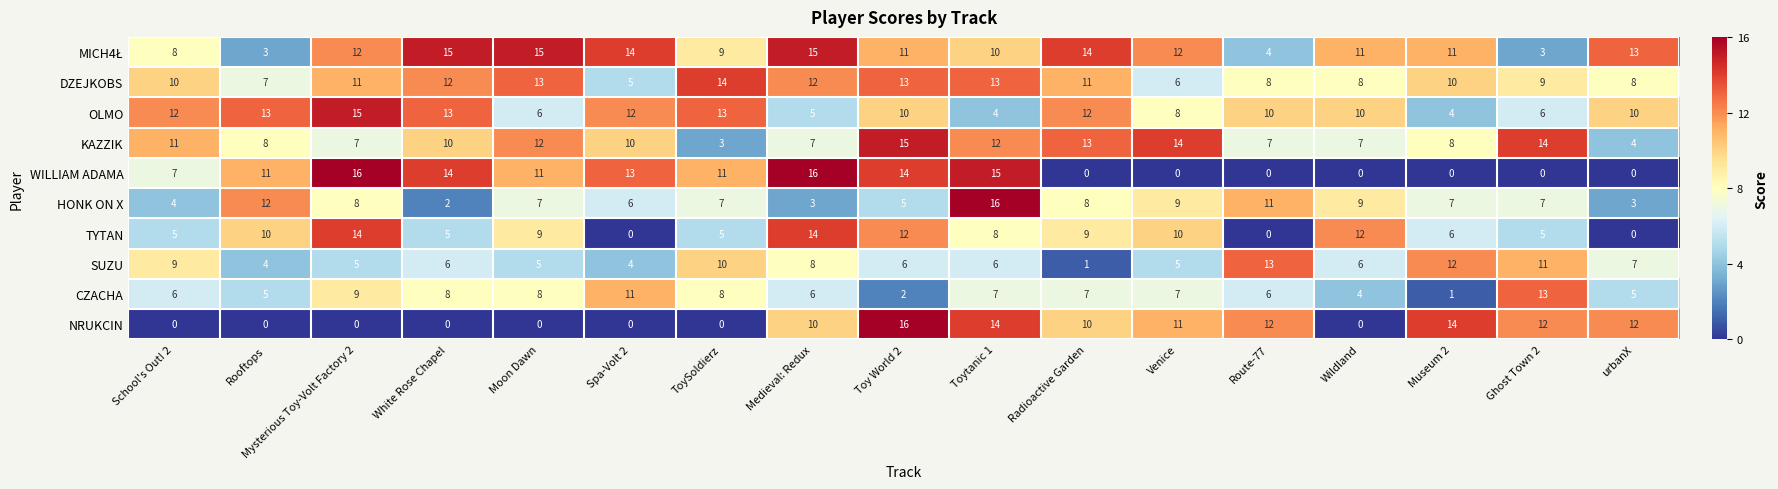

Between Spa-Volt 2 and Route-77, which series saw the biggest shift?

WILLIAM ADAMA